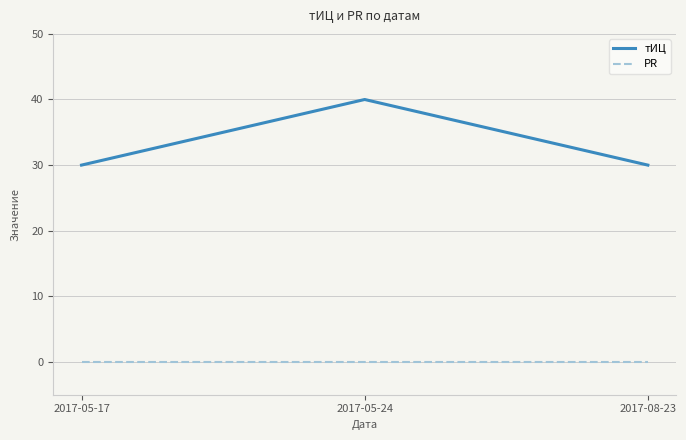

What are all the series names shown in the legend?

тИЦ, PR